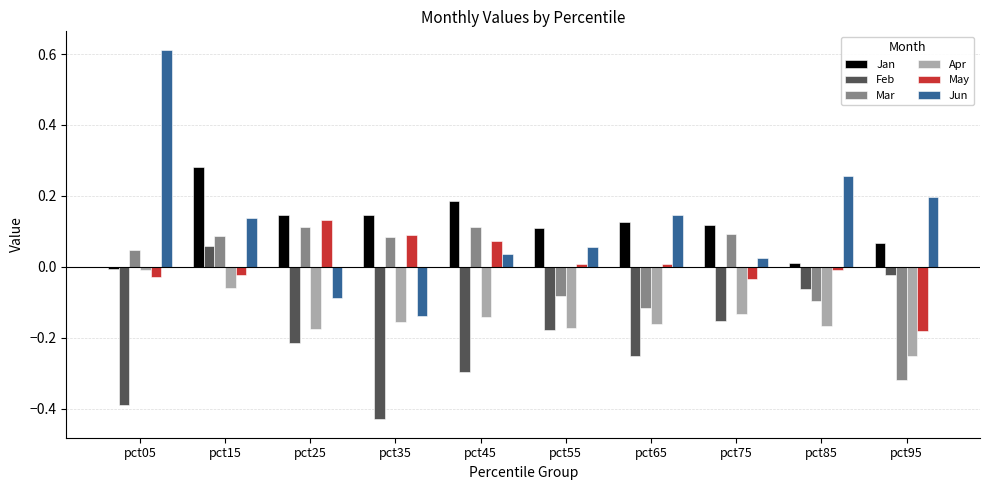

Does the chart contain any negative values?

Yes